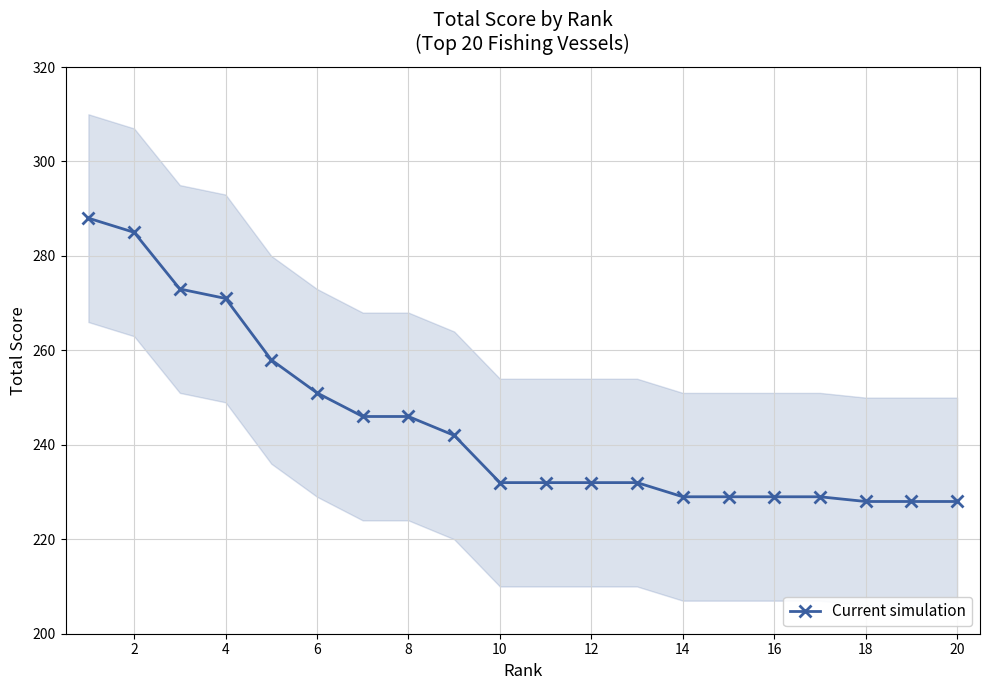

What is the greatest value displayed?

288